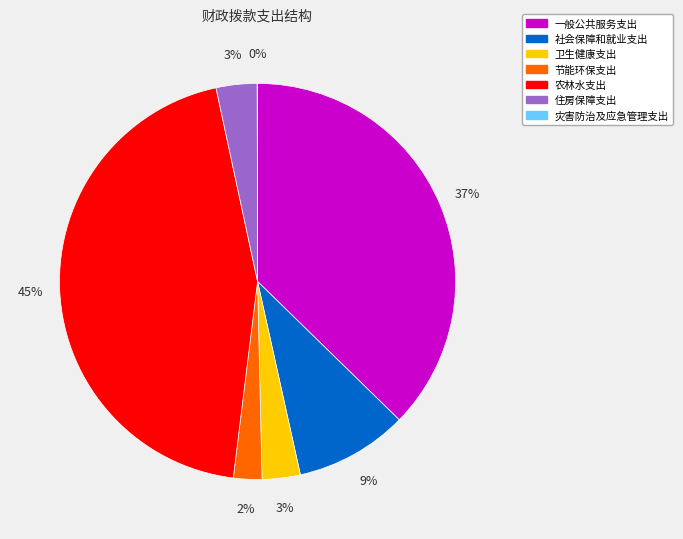

Which category has the biggest portion of the pie?

农林水支出